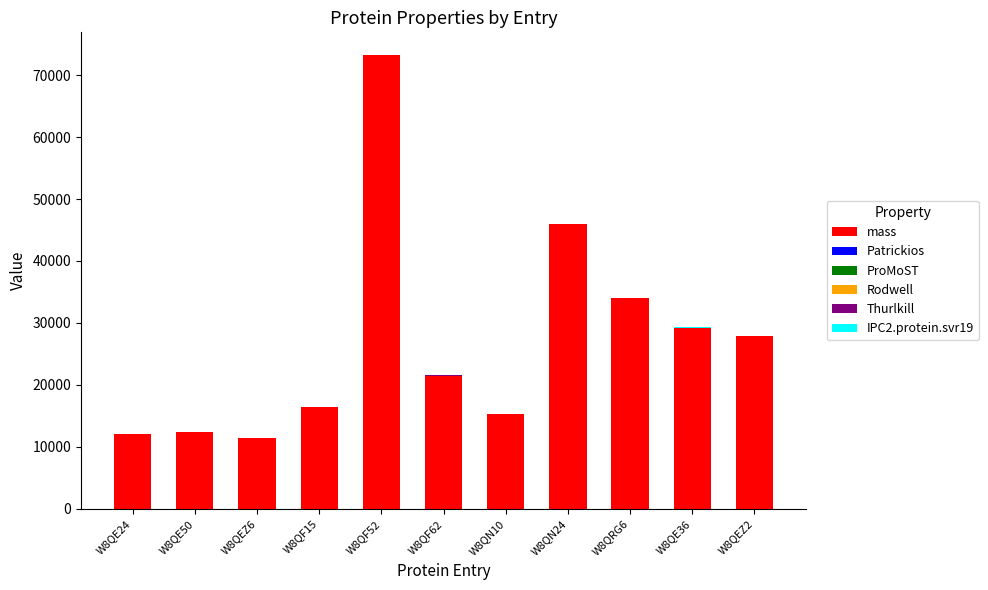

At which category is the sum across all series the highest?

W8QF52